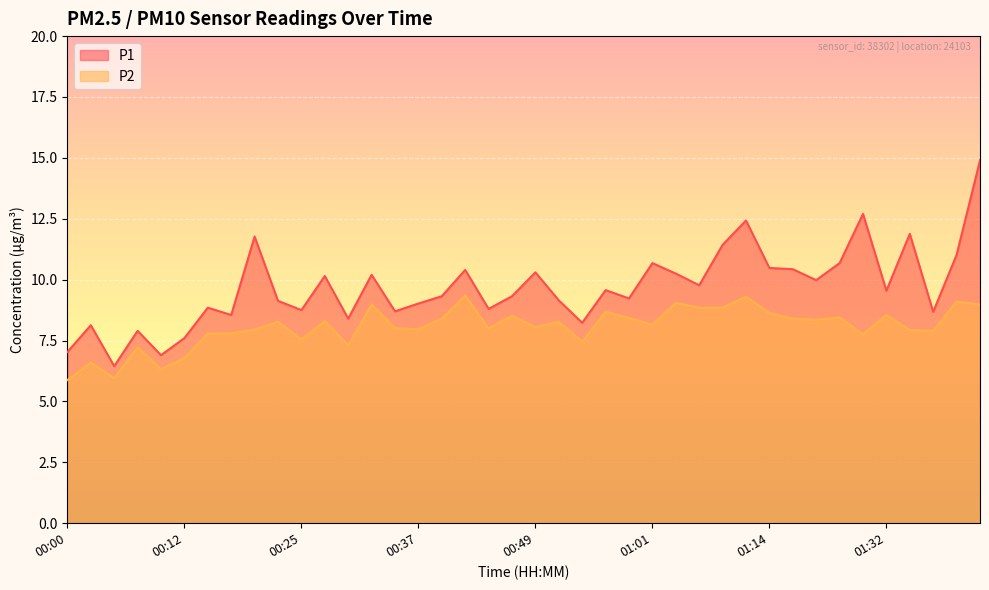

Which series has the largest total across all categories?

P1